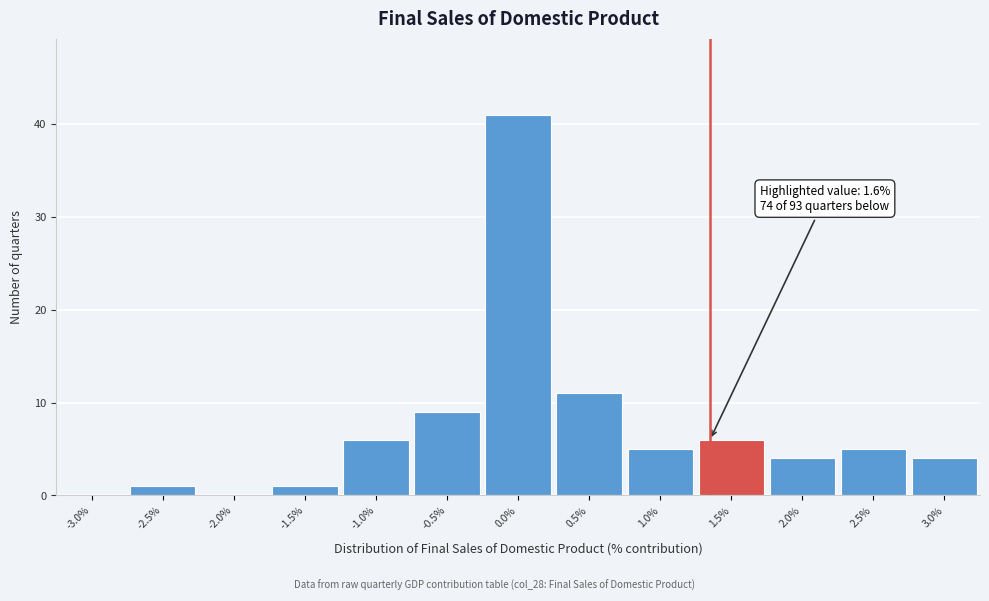

Reading left to right, extract all data points from this chart.

-3.0%=0	-2.5%=1	-2.0%=0	-1.5%=1	-1.0%=6	-0.5%=9	0.0%=41	0.5%=11	1.0%=5	1.5%=6	2.0%=4	2.5%=5	3.0%=4